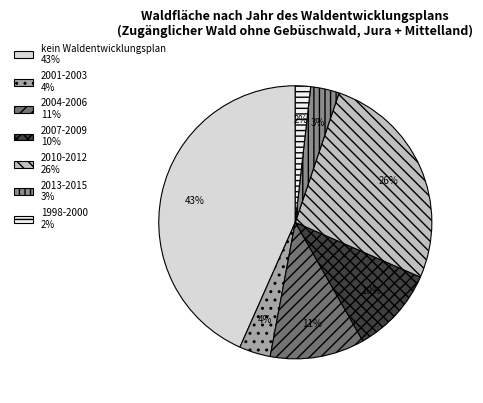

What percentage is the 1998-2000 slice, to the nearest percent?

2%